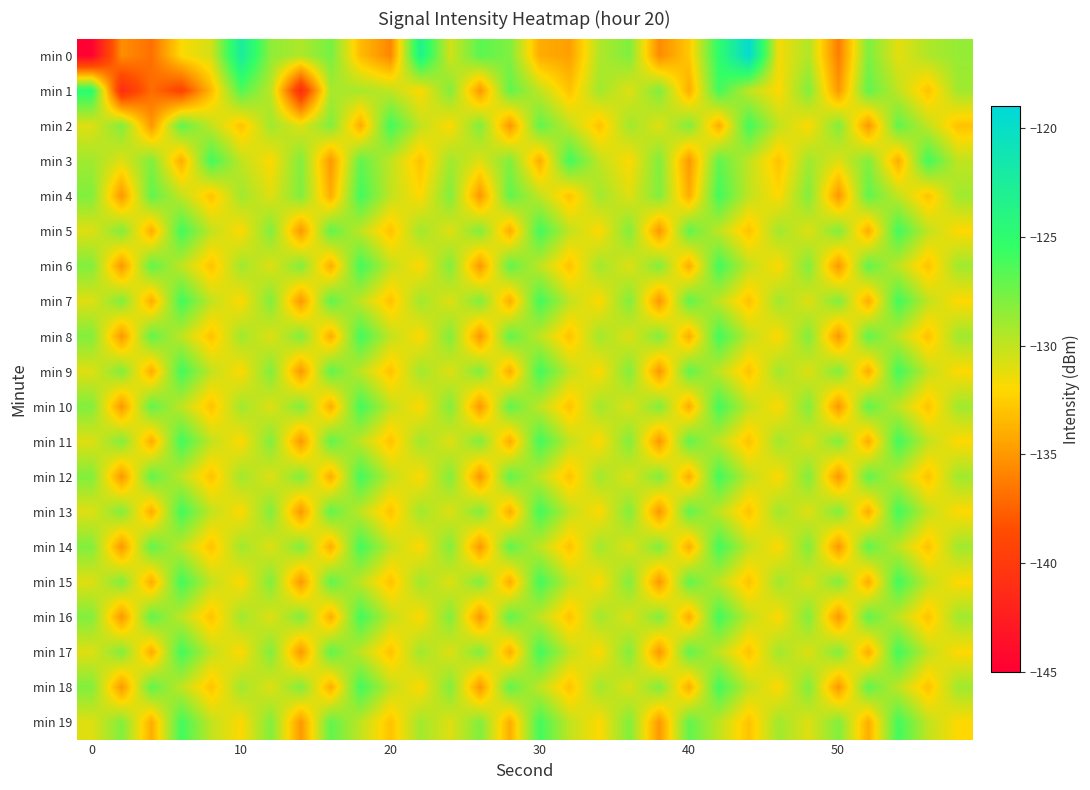

At which category is the sum across all series the highest?

21